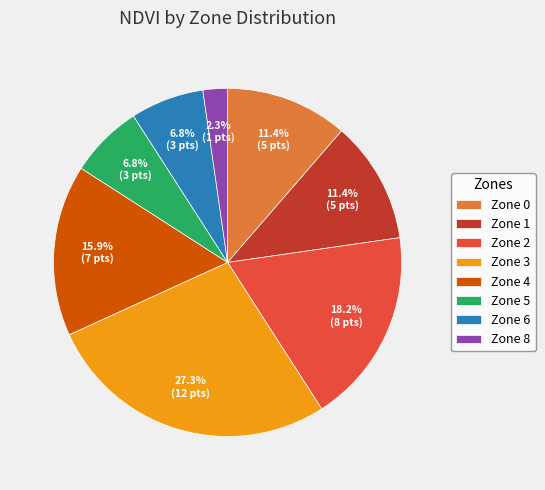

Which slice is the largest?

Zone 3